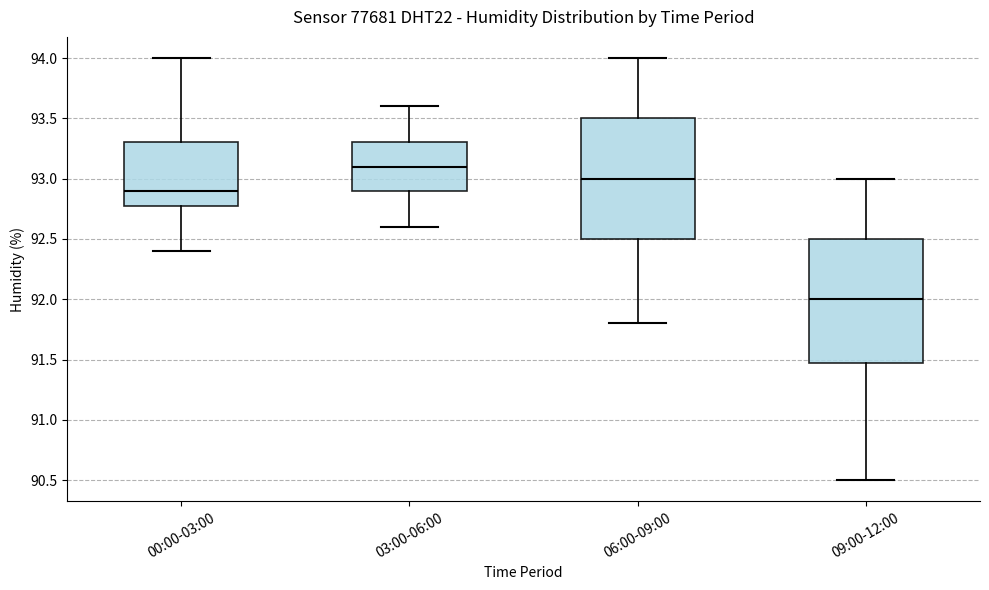

Reading left to right, read every box against the y-axis: the position of its median line, the range the box covers, and the ends of its whiskers. The values are not printed on the chart, so give them approximately, as read against the axis.

00:00-03:00: median 92.9, box 92.8 to 93.3, whiskers 92.4 to 94.0
03:00-06:00: median 93.1, box 92.9 to 93.3, whiskers 92.6 to 93.6
06:00-09:00: median 93.0, box 92.5 to 93.5, whiskers 91.8 to 94.0
09:00-12:00: median 92.0, box 91.5 to 92.5, whiskers 90.5 to 93.0